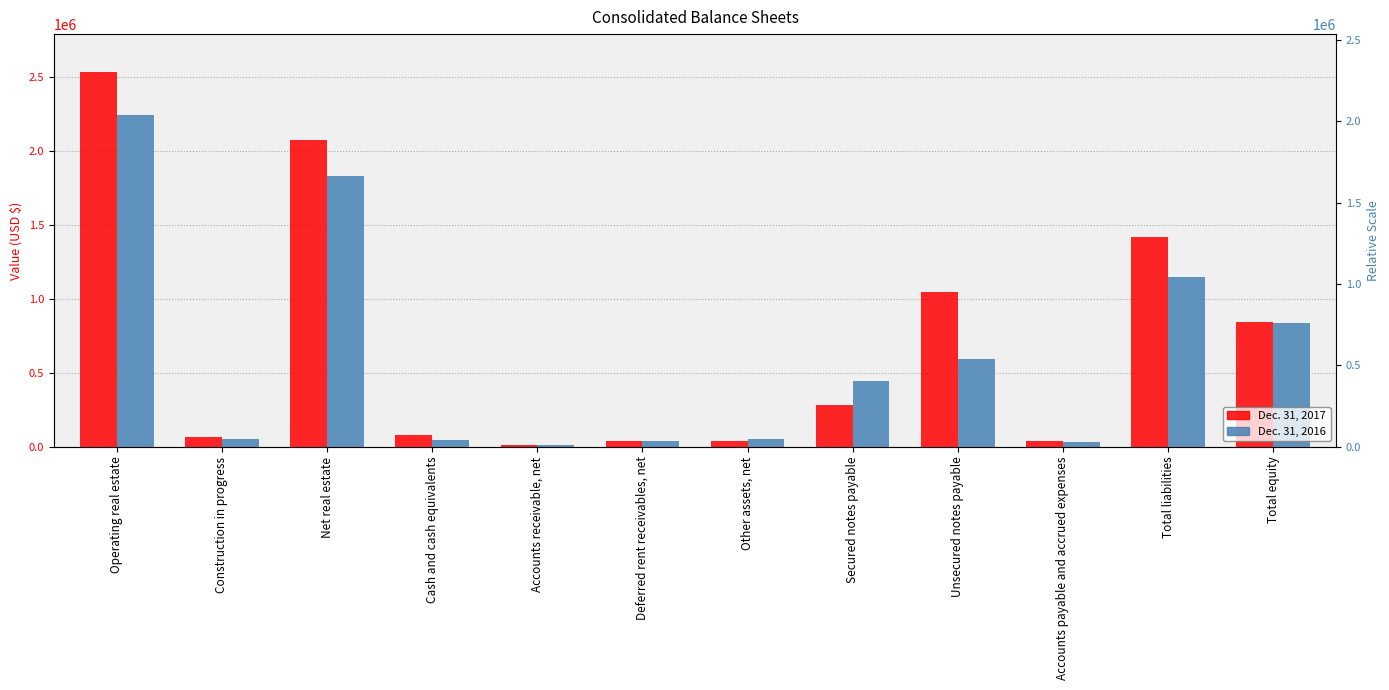

Which category has the highest value in the Dec. 31, 2017 series?

Operating real estate